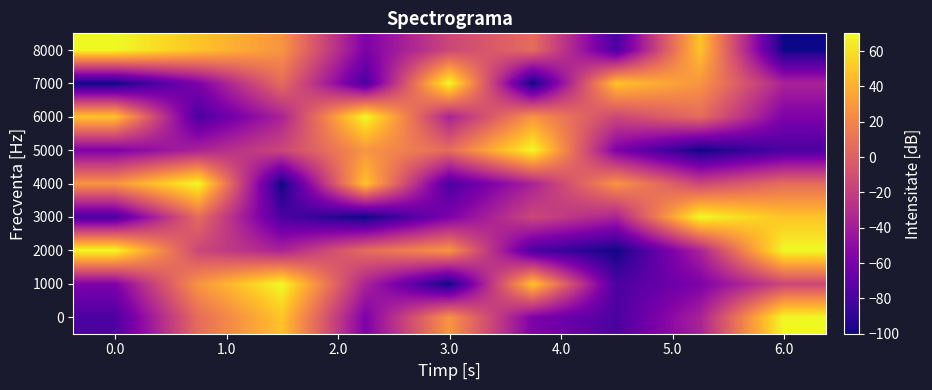

How many data points does each series have?

9